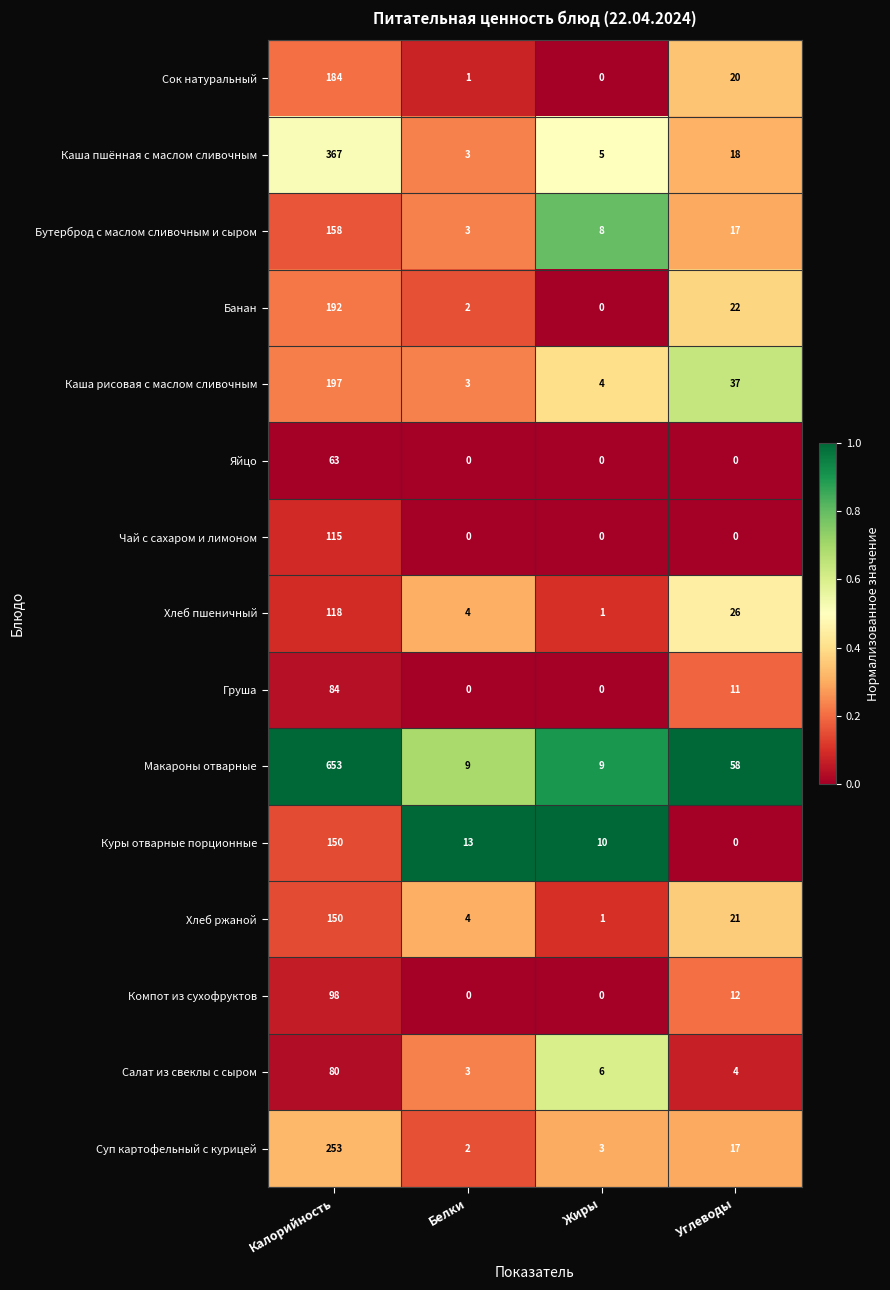

What value does the Банан series have at Углеводы?

22